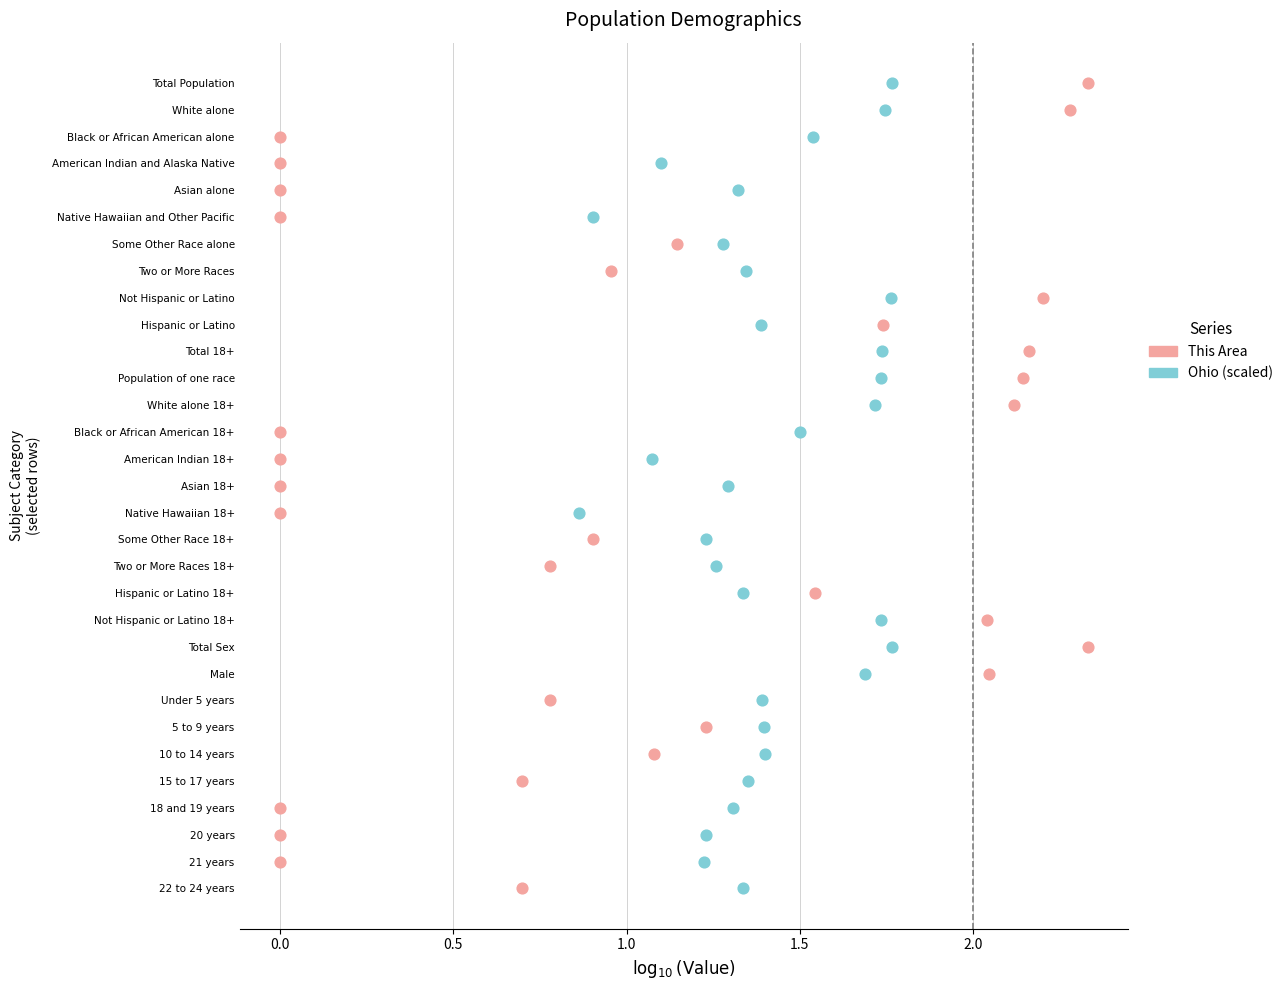

What are all the series names shown in the legend?

This Area, Ohio (scaled)